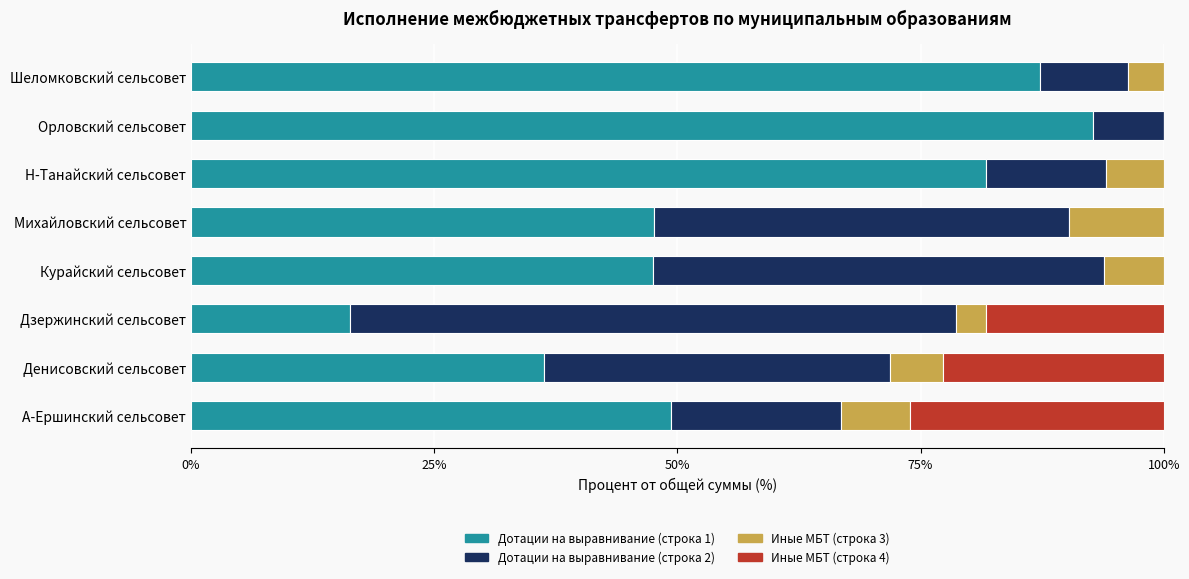

True or false: Дотации на выравнивание (строка 1) has a value of 36.3 at Денисовский сельсовет.

True